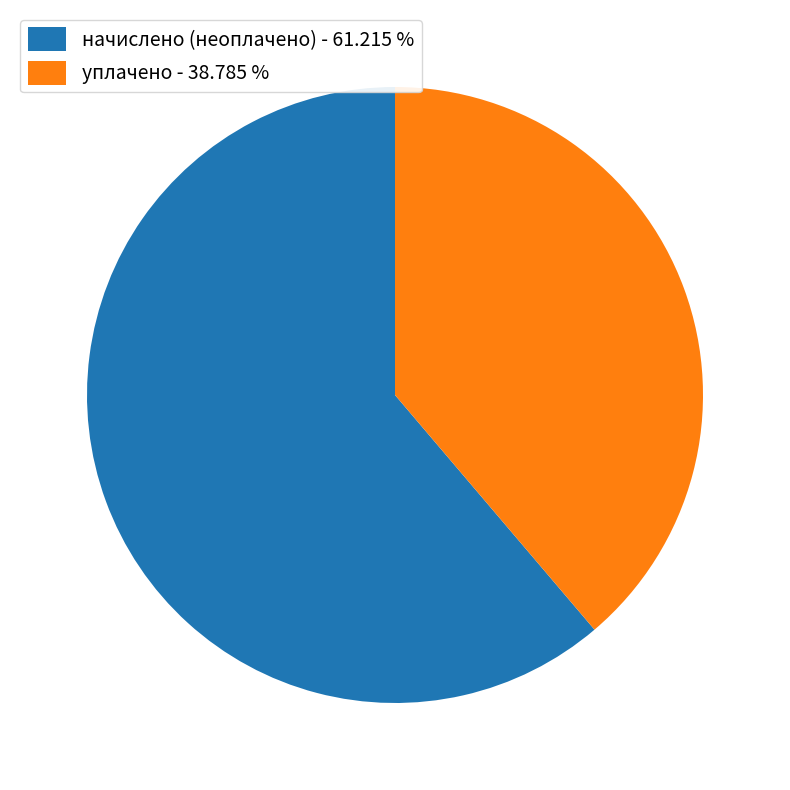

Approximately how many times larger is the value at начислено (неоплачено) - 61.215 % compared to уплачено - 38.785 %?

1.6